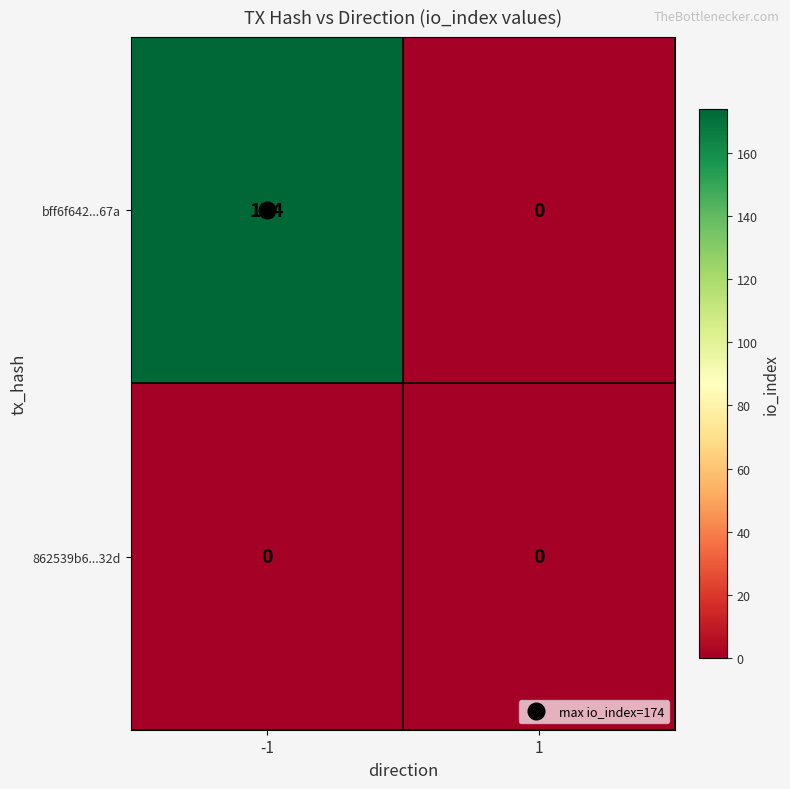

Which series changed the most between -1 and 1?

bff6f642...67a